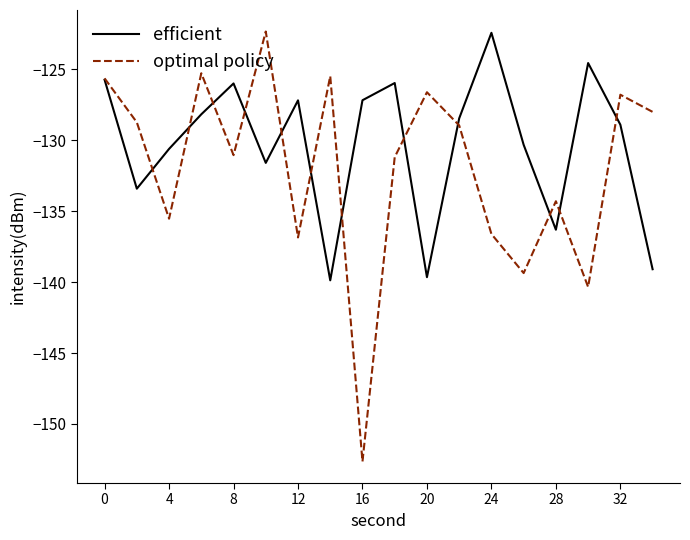

What is the average value of the optimal policy series?

-132.0